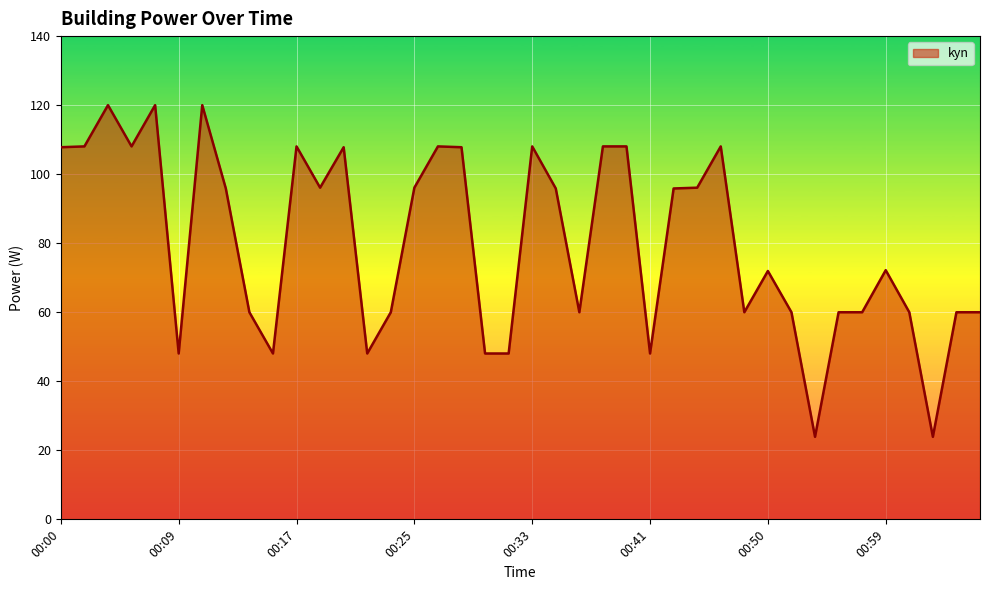

Count the number of data series in this chart.

1